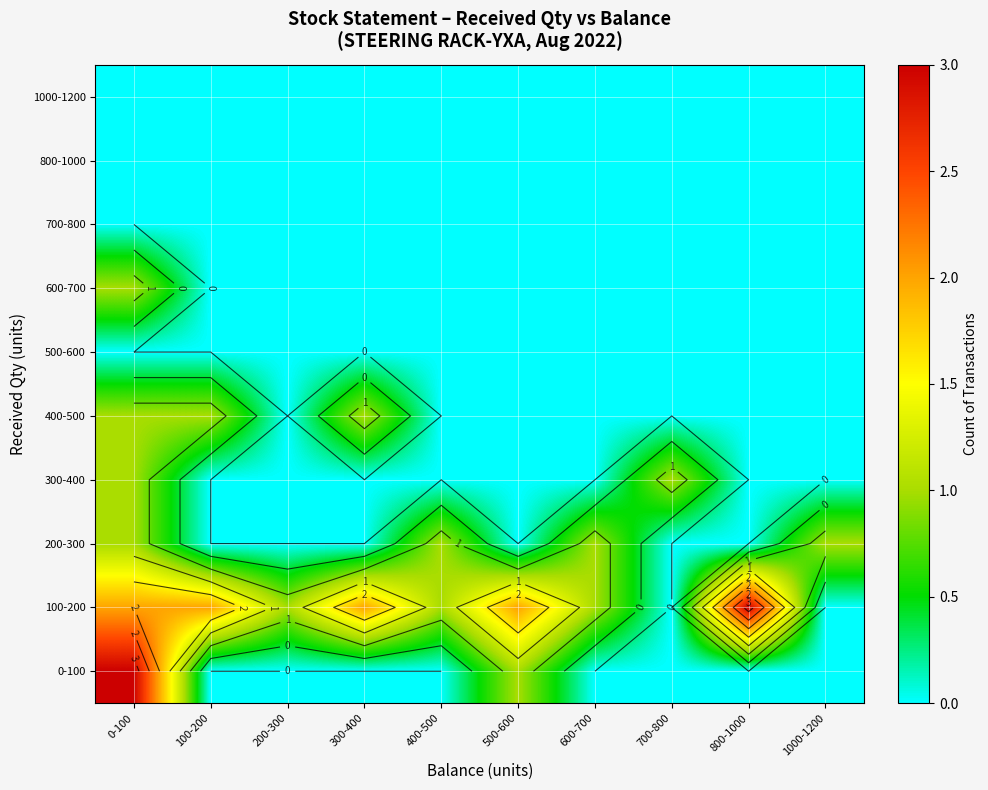

What is the total value across all series at 1000-1200?

1